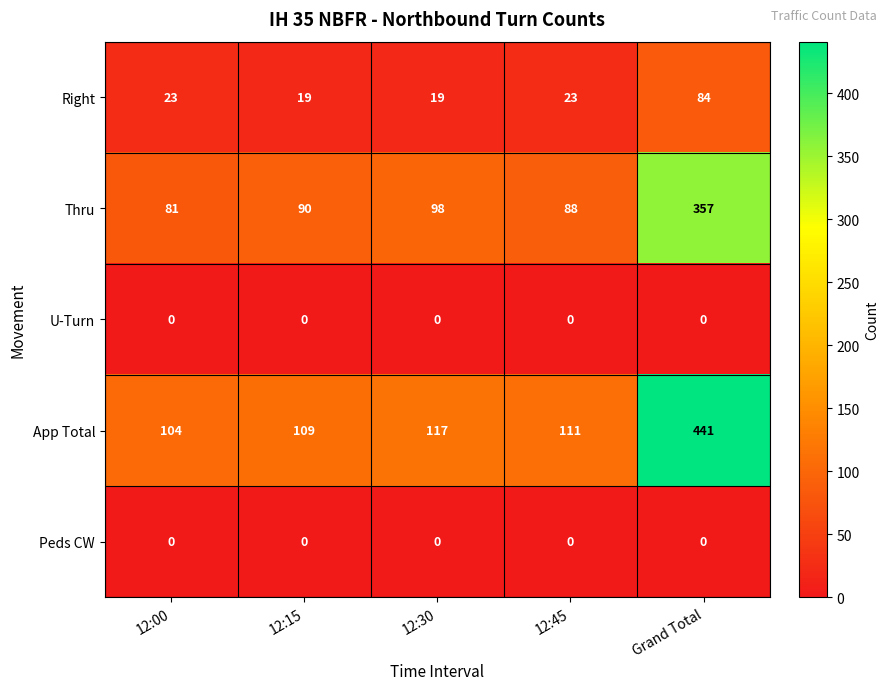

What is the difference between the second highest and second lowest values in the App Total series?

8